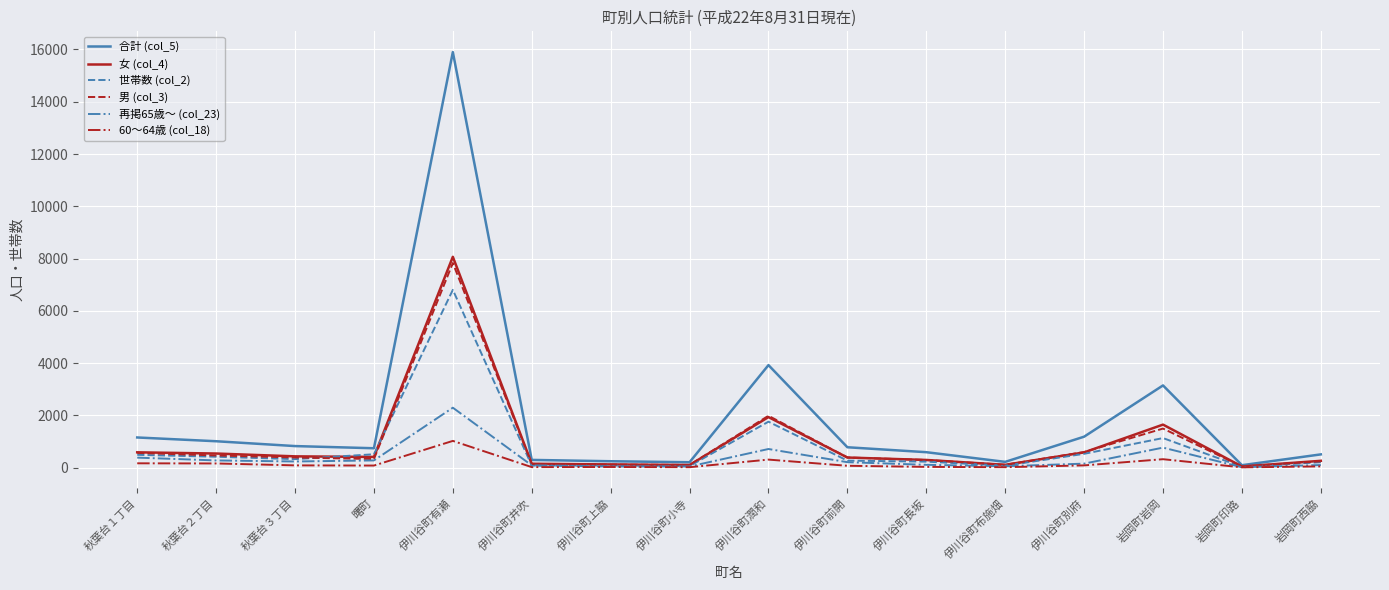

Which series has the largest range (max minus min)?

合計 (col_5)